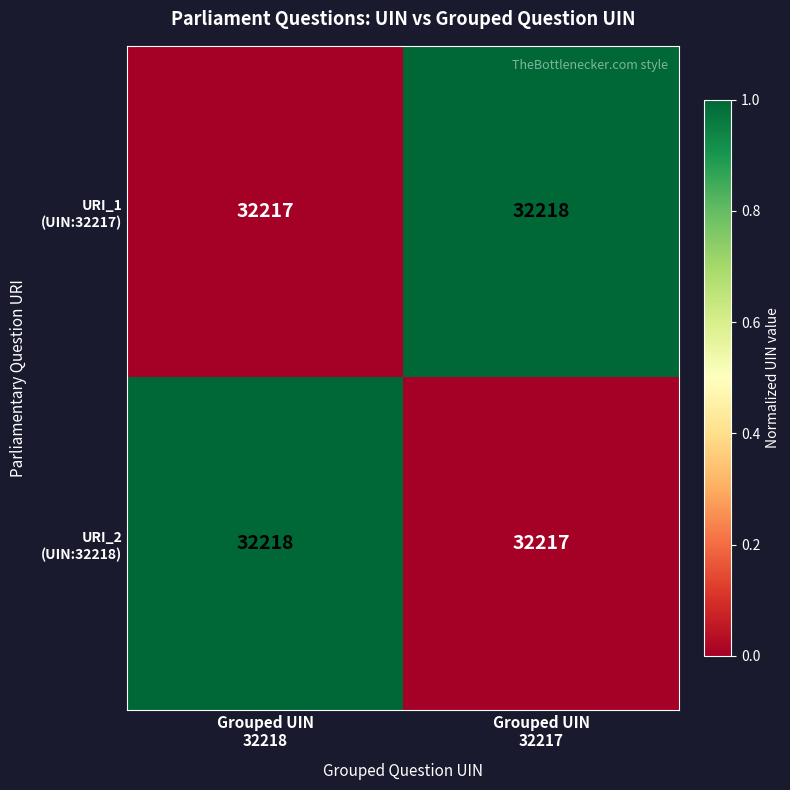

What is the minimum value shown in the chart?

32217